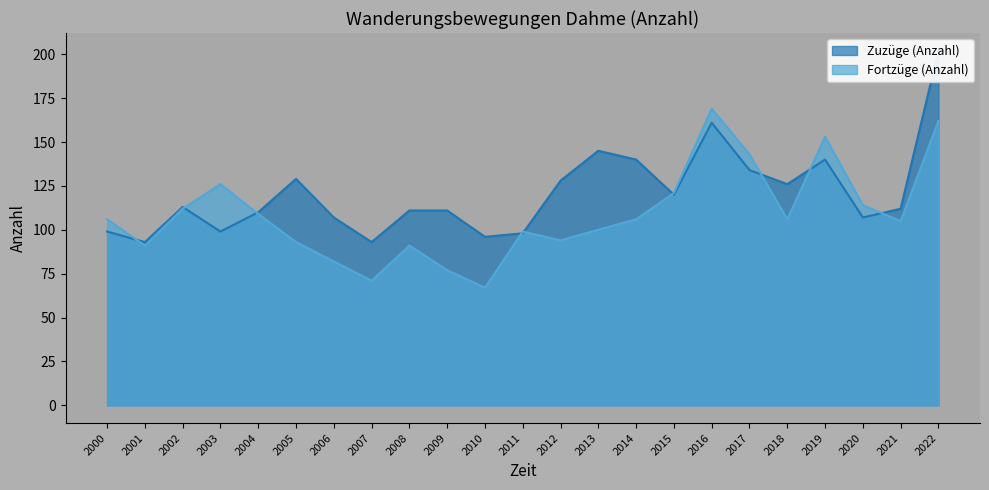

Reading left to right, list all the values displayed in this chart.

Zuzüge (Anzahl): 99	93	113	99	110	129	107	93	111	111	96	98	128	145	140	120	161	134	126	140	107	112	202
Fortzüge (Anzahl): 106	91	112	126	109	93	82	71	91	77	67	99	94	100	106	121	169	143	106	153	114	105	162